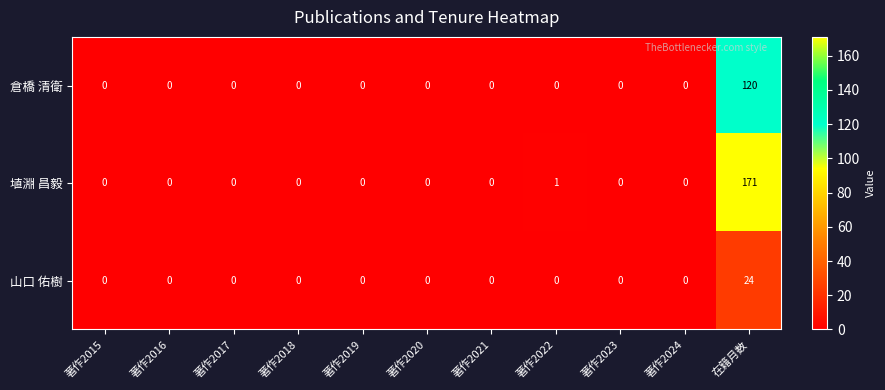

What is the average value of the 倉橋 清衛 series?

11